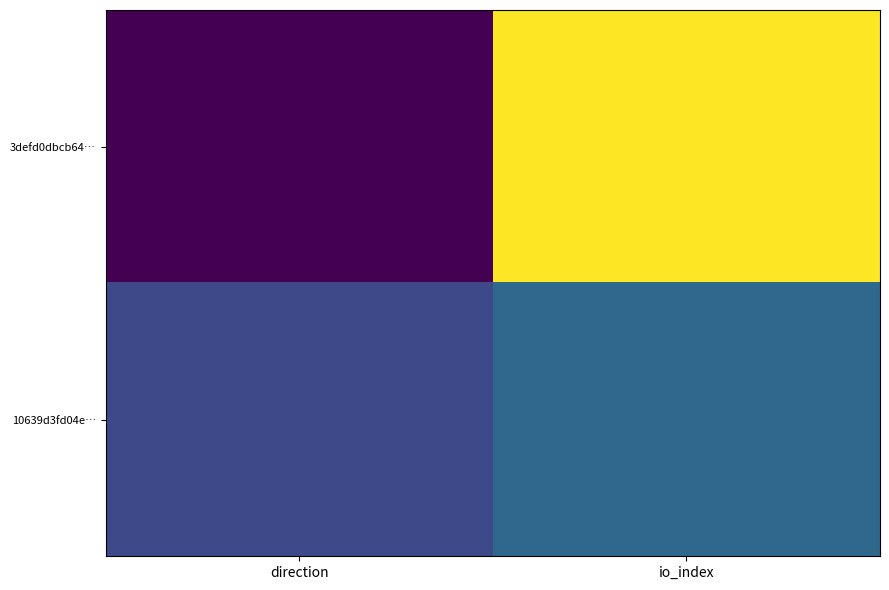

Rank the series by their average value, from highest to lowest.

3defd0dbcb64…, 10639d3fd04e…